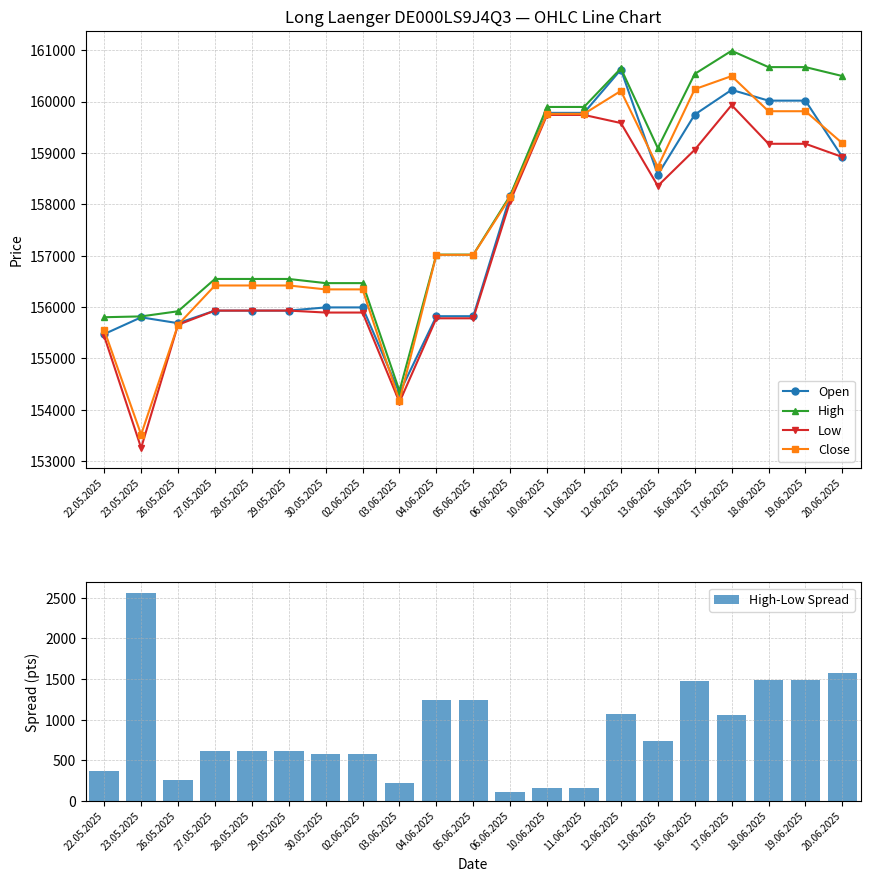

What is the approximate value of Open at 16.06.2025, to the nearest 100?

159700